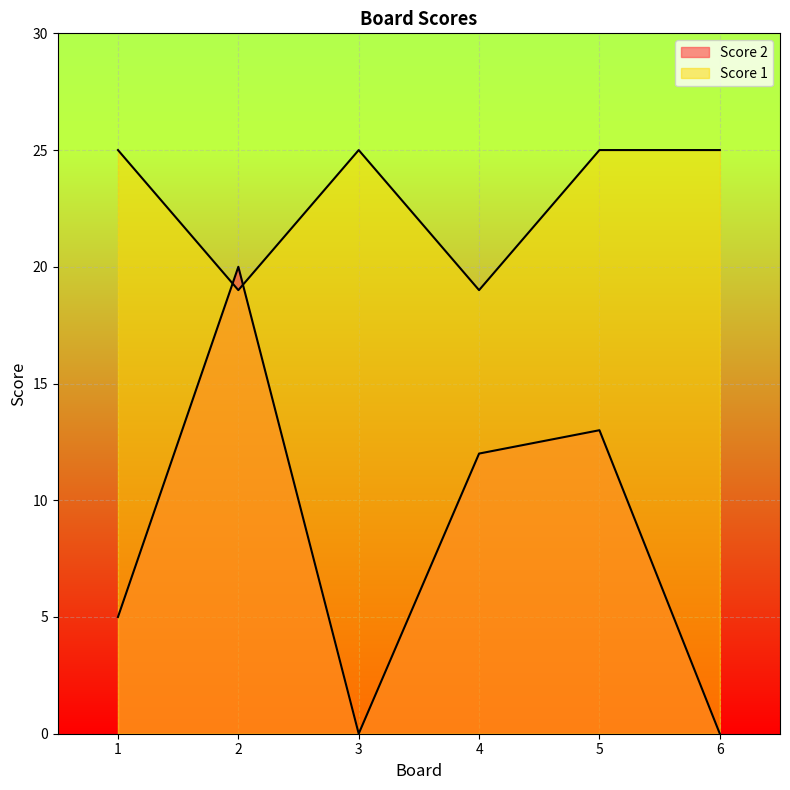

True or false: Score 1 has a value of 43 at 1.

False